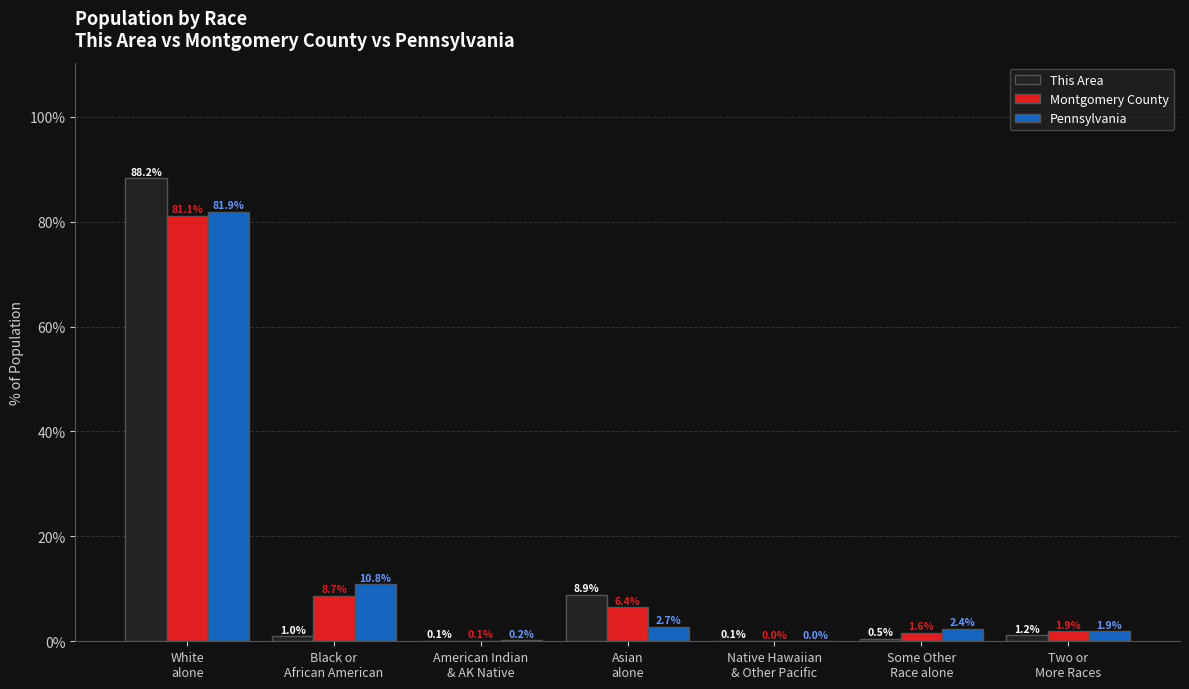

What is the greatest value displayed?

88.2